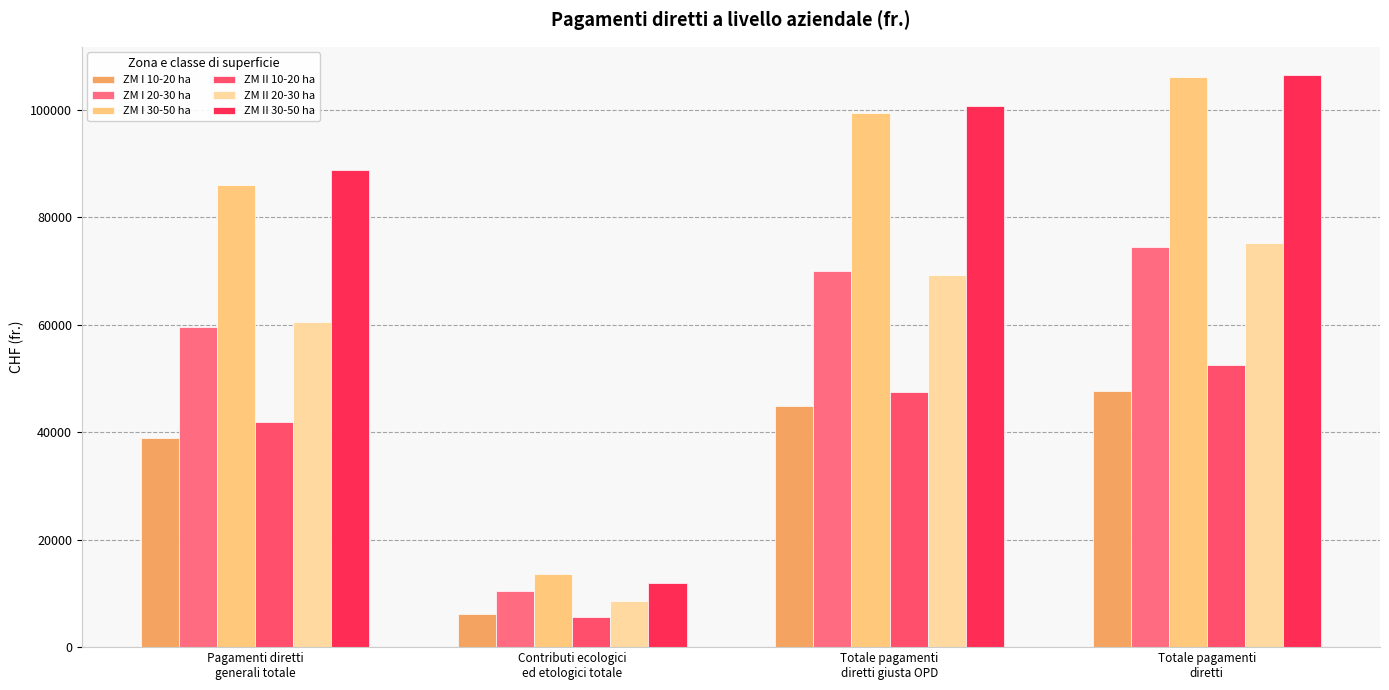

At which label does ZM I 20-30 ha reach its peak?

Totale pagamenti
diretti